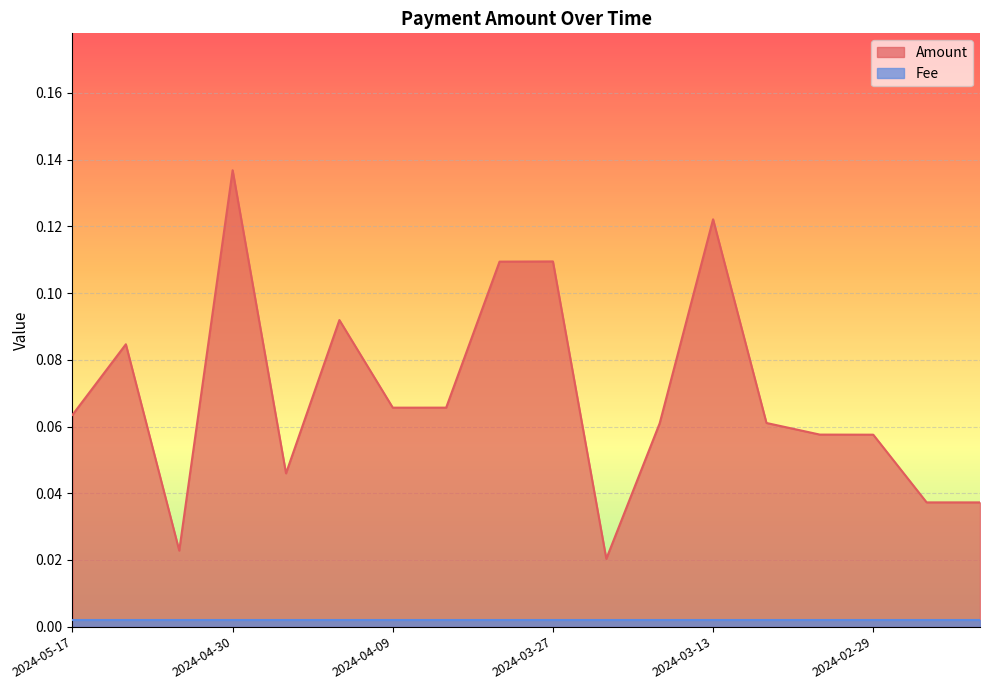

The value at 2024-05-09 is 0.0. True or false?

False